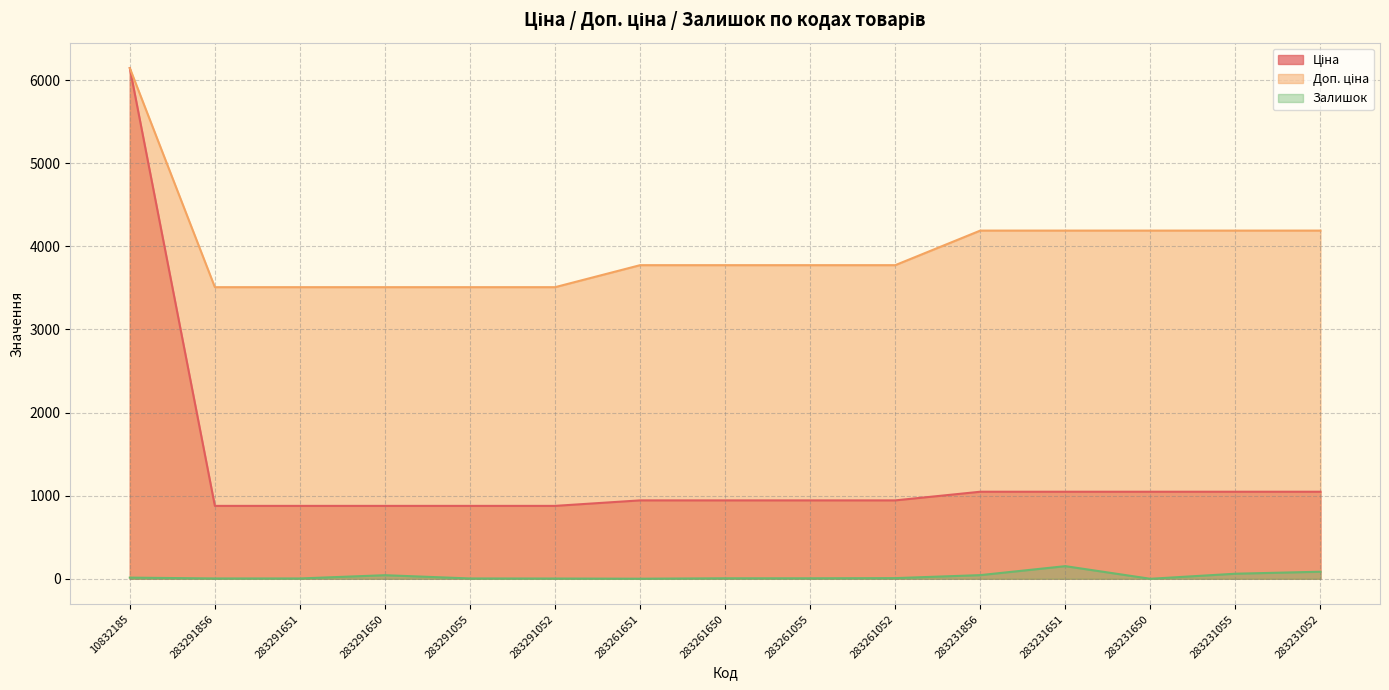

What value does the Ціна series have at 283291055?

877.0